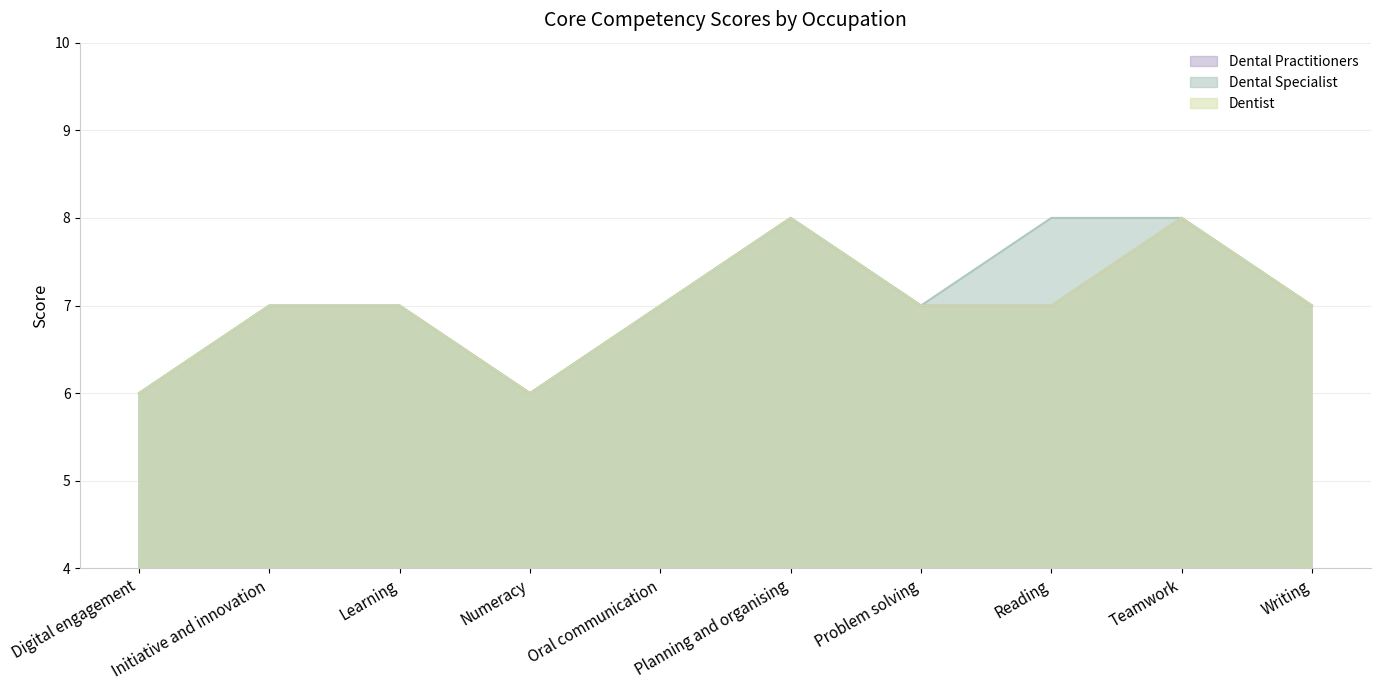

Read the Dentist value at Planning and organising.

8